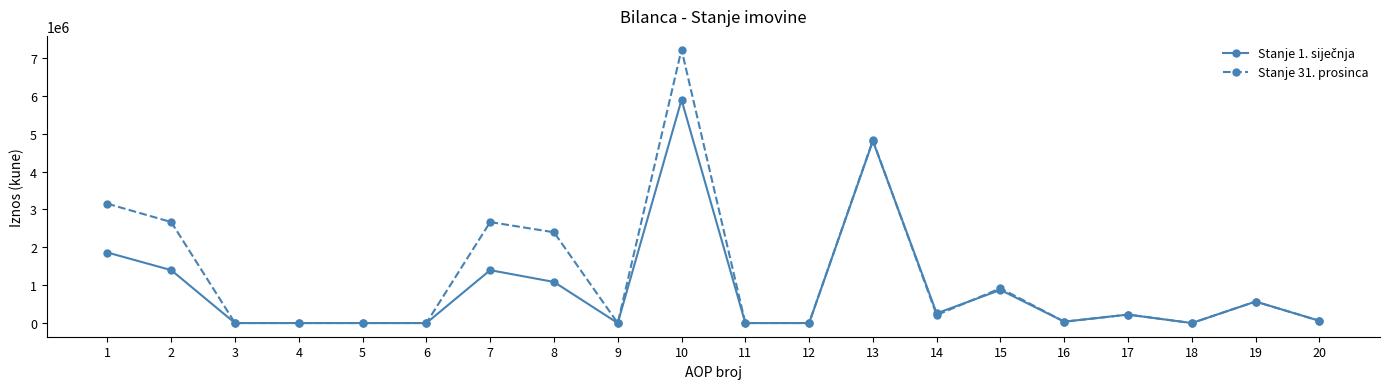

At which category is the sum across all series the highest?

10